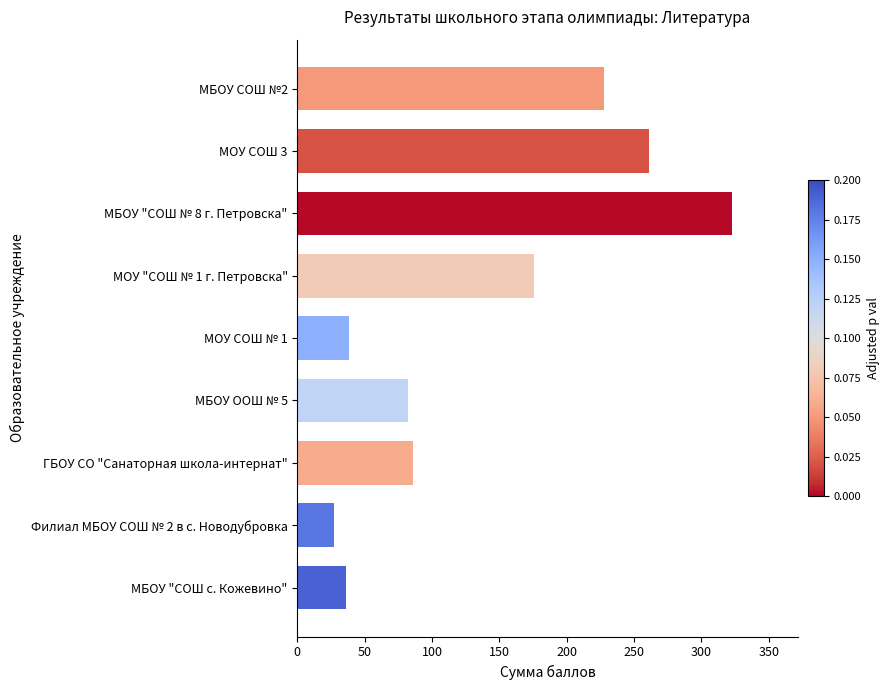

What is the greatest value displayed?

323